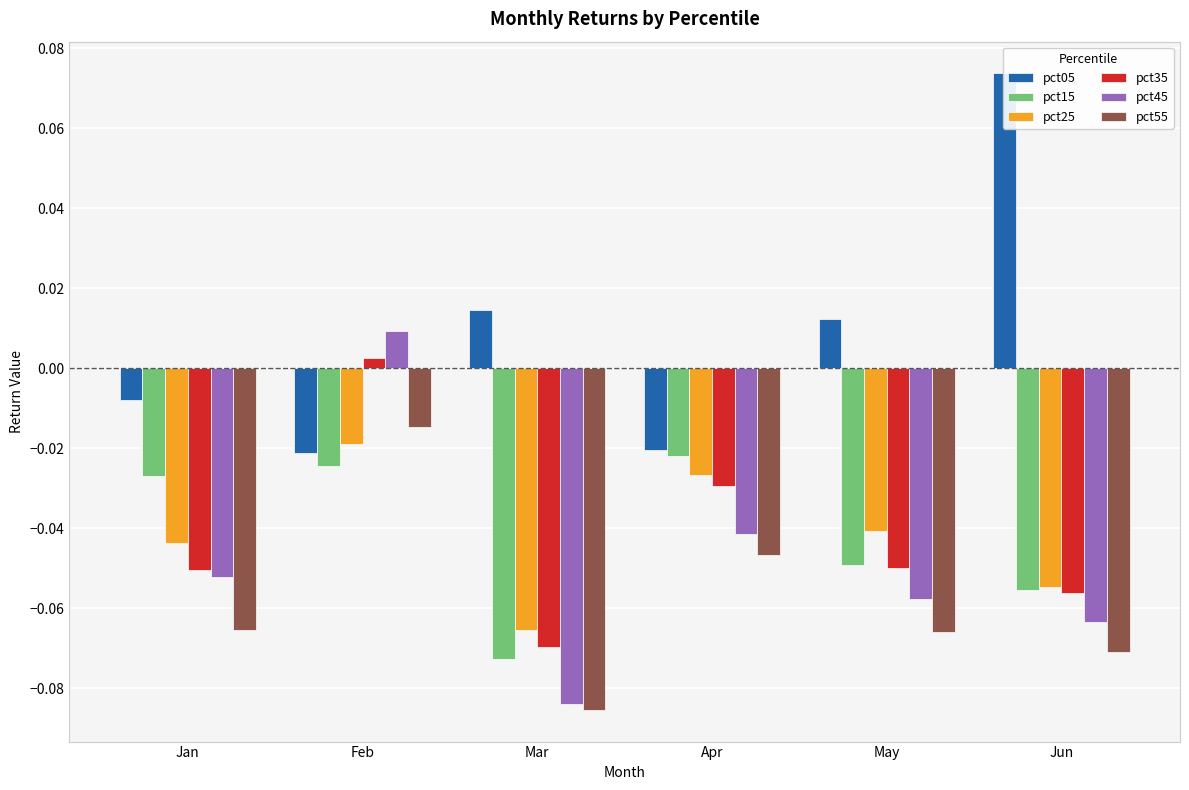

At which label does pct35 reach its minimum?

Mar